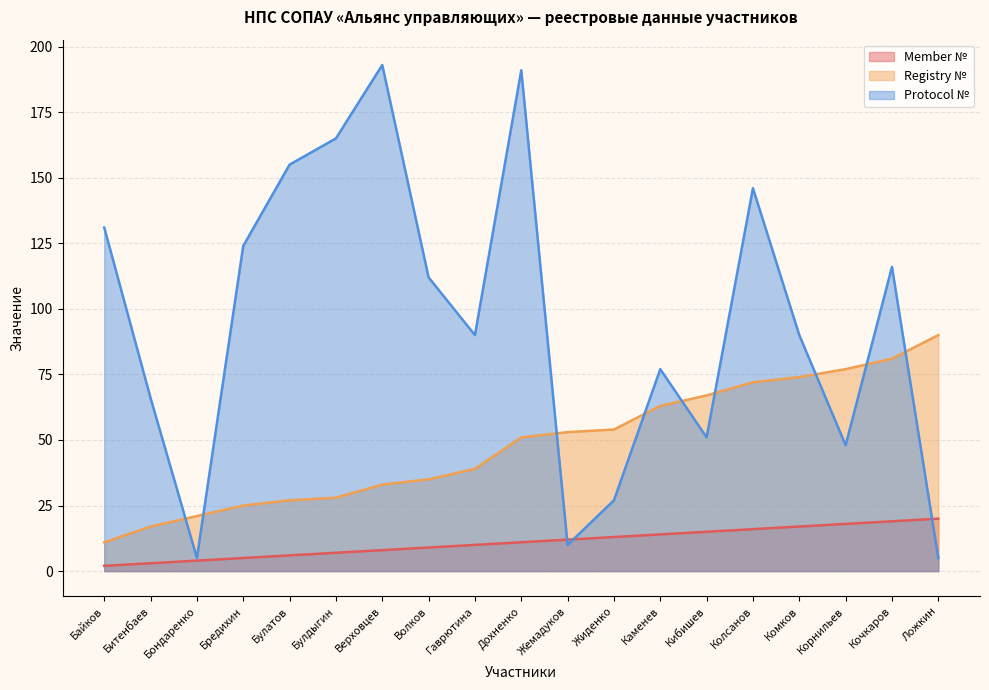

True or false: Registry № and Member № intersect in this chart.

False